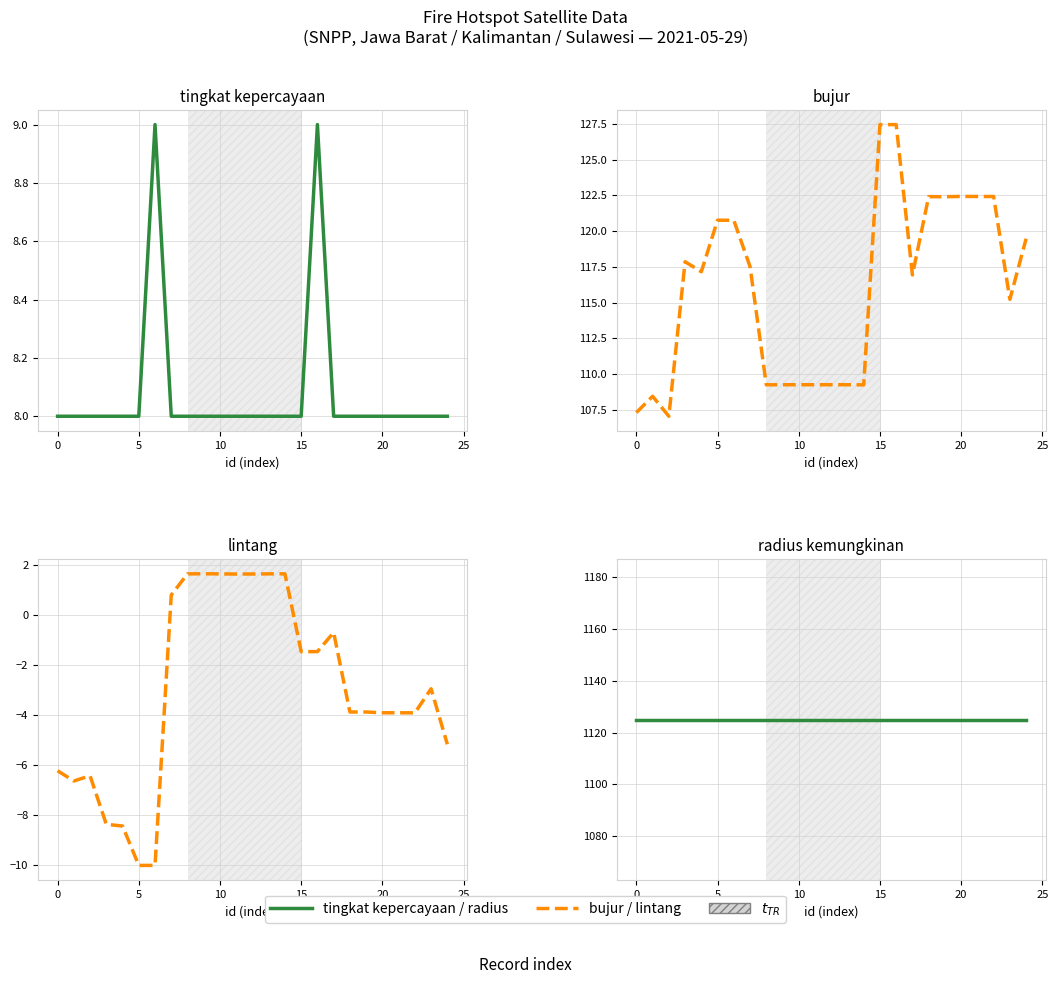

Is the value of radius kemungkinan at 9 greater than the value of bujur at 5?

Yes